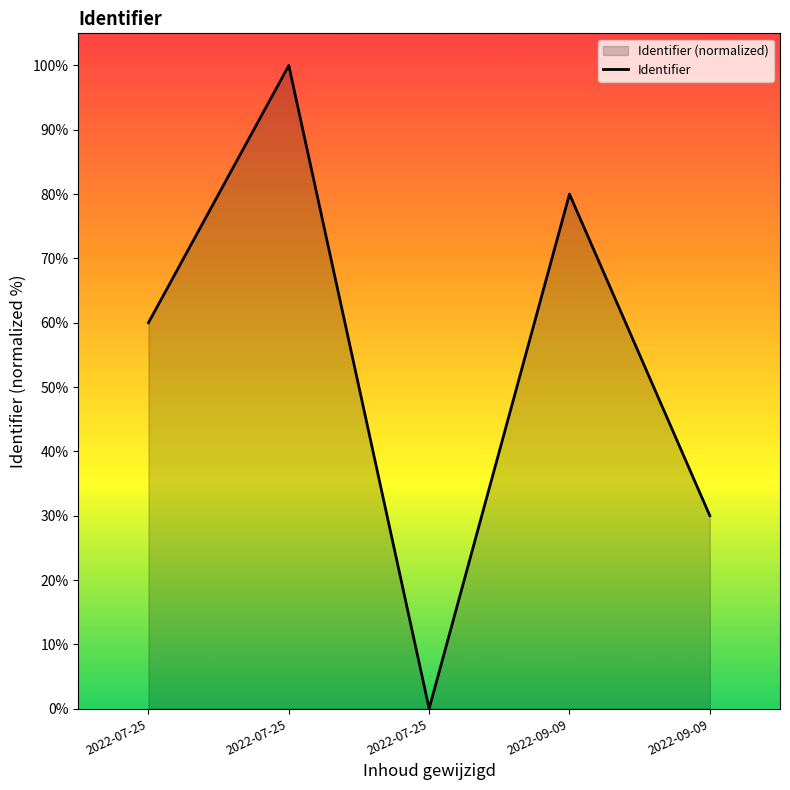

What is the label of the 3rd point from the right?

2022-07-25